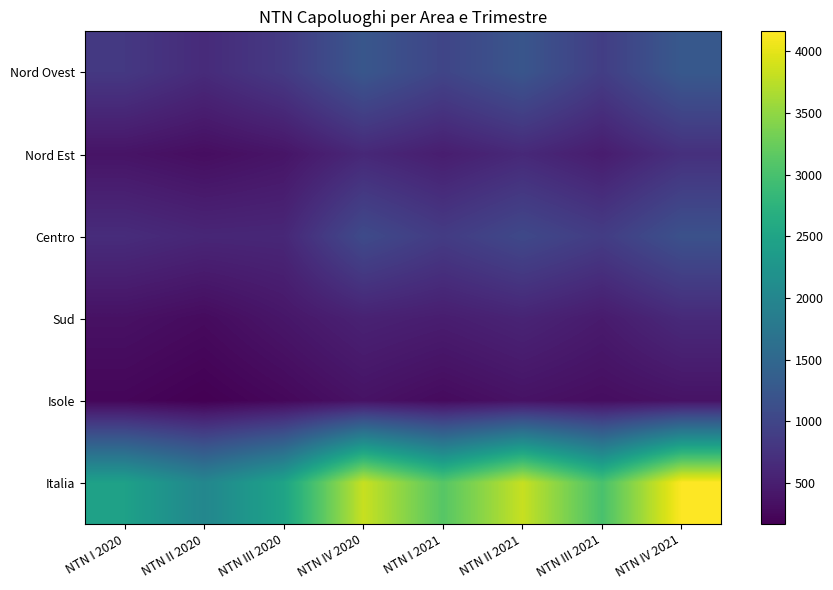

What is the total value across all series at NTN I 2020?

4899.3